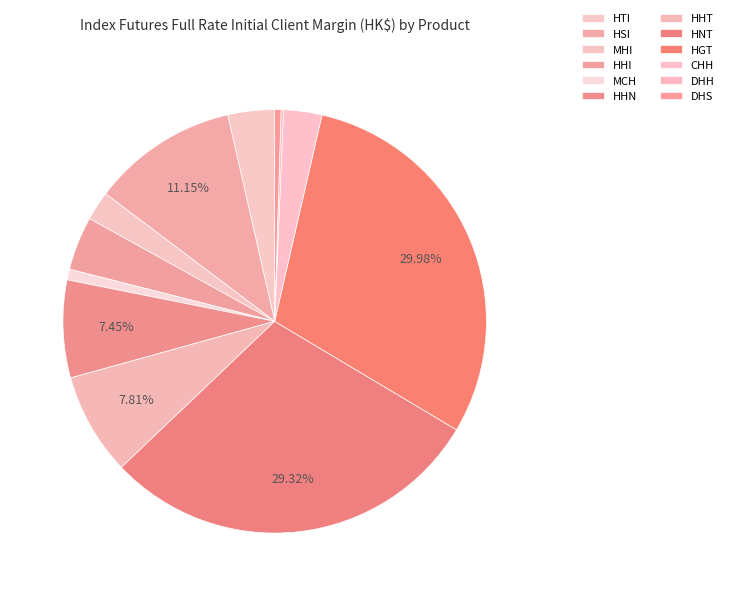

Is the sum of HHN and MHI greater than half?

No